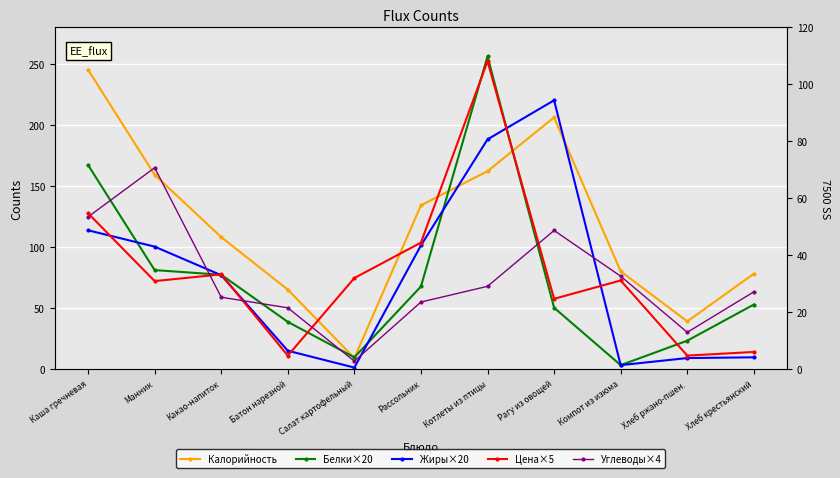

At which category does Углеводы×4 reach its first local valley?

Салат картофельный